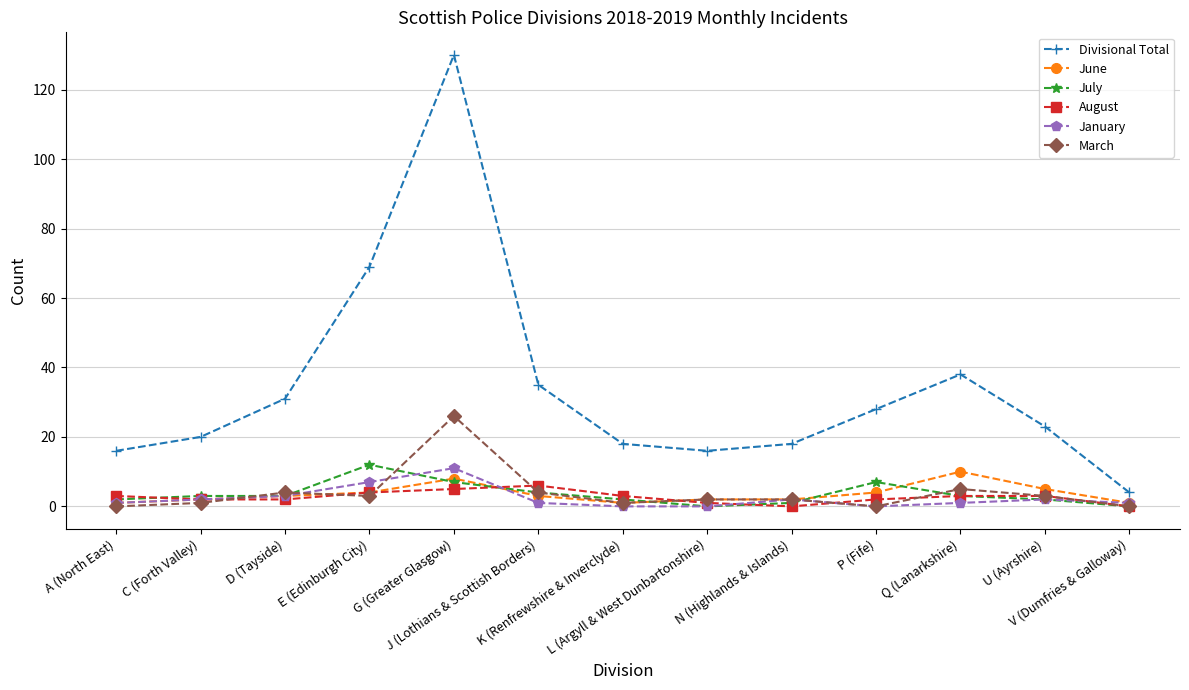

What is the sum of the August values at N (Highlands & Islands) and L (Argyll & West Dunbartonshire)?

1